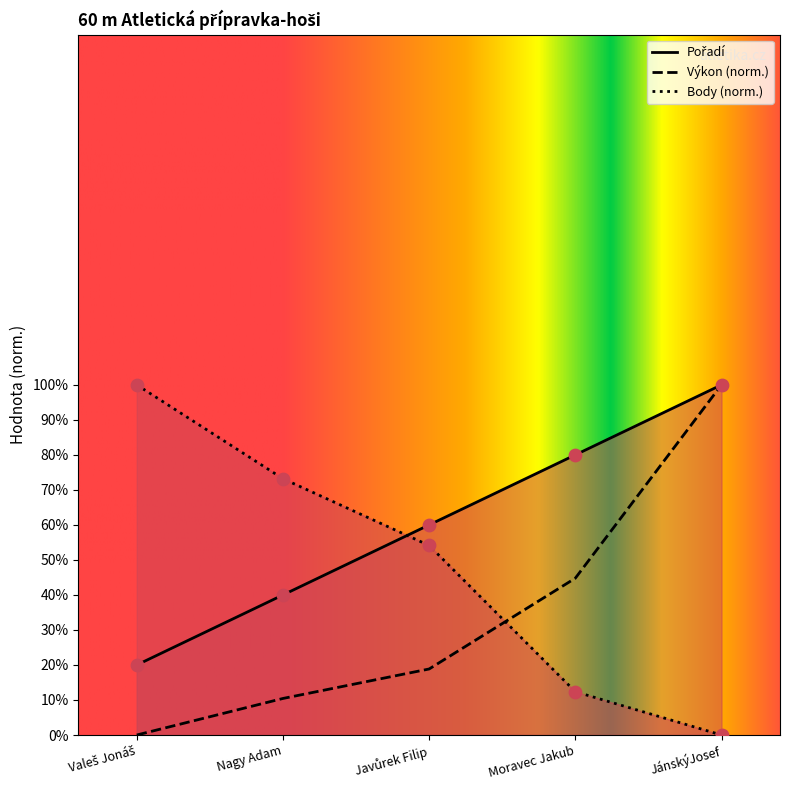

At how many categories does at least one series exceed 78?

3